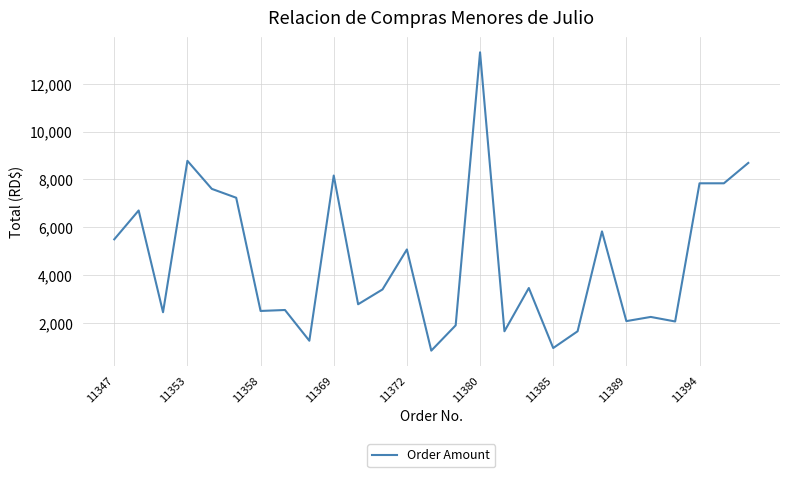

What is the maximum value shown in the chart?

13319.5